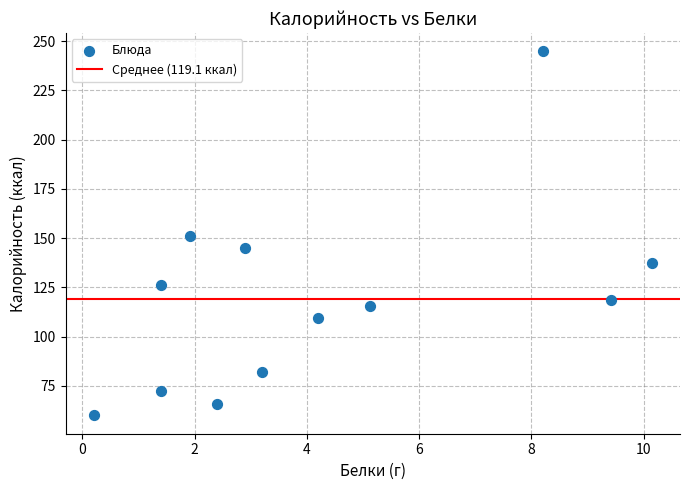

What is the average X value?

4.2